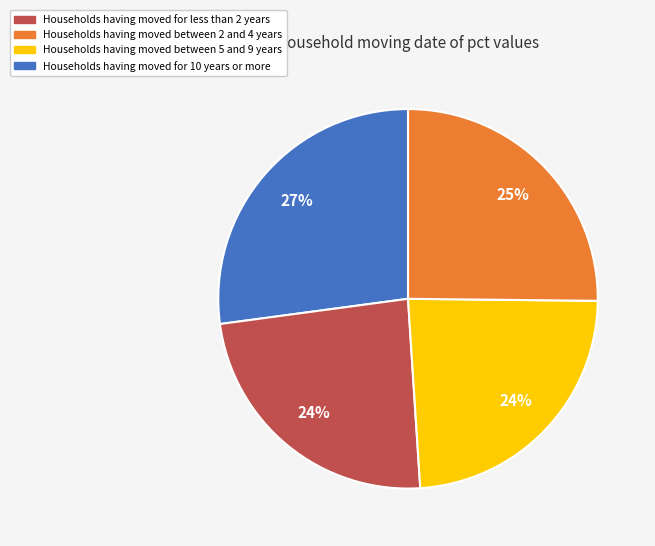

Count the number of slices in the pie.

4